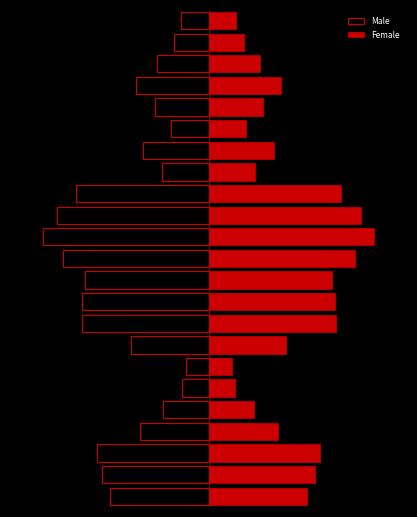

What is the difference between the second highest and second lowest values in the Female series?

0.8